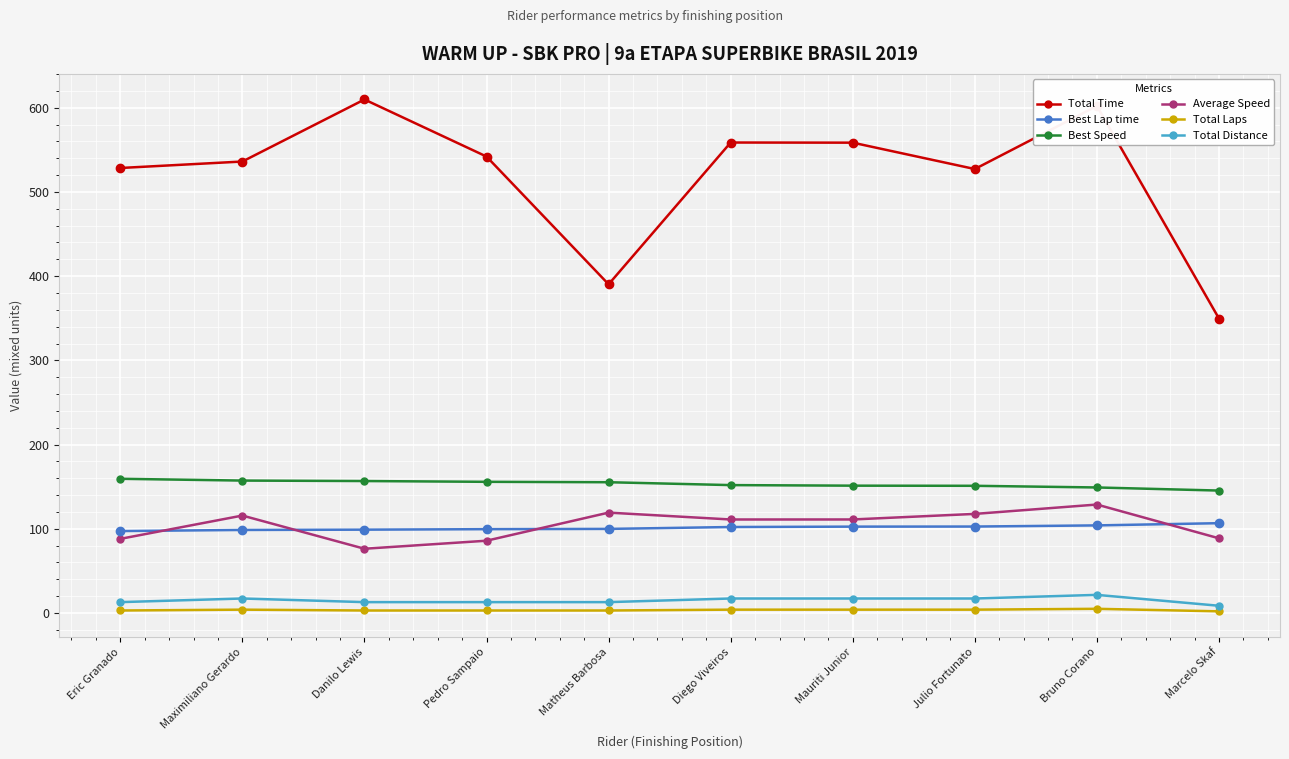

The value of Total Time at Marcelo Skaf is 349.7. True or false?

True